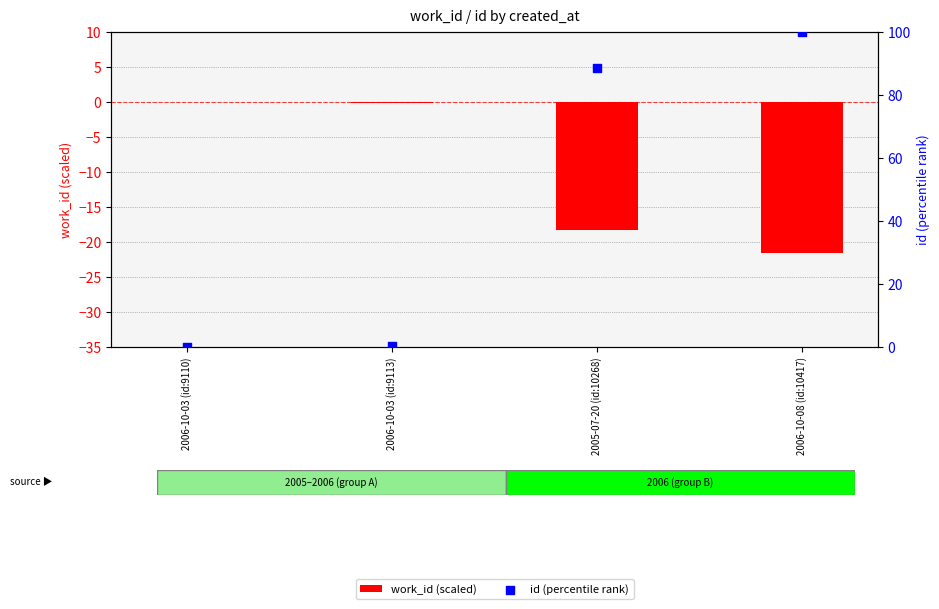

Which series contains the lowest Y value?

work_id (scaled)